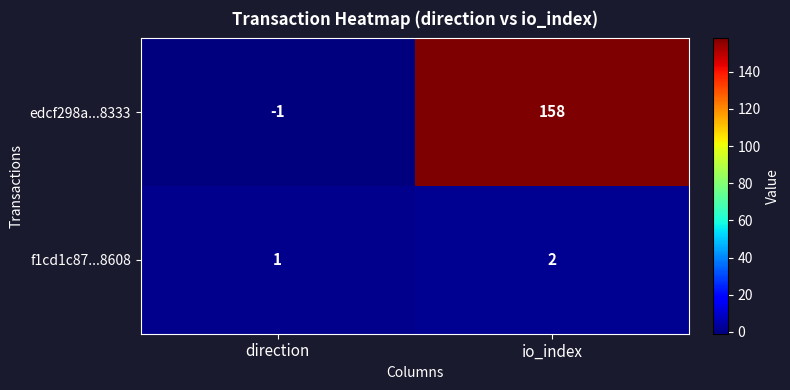

Which series has the largest range (max minus min)?

edcf298a...8333